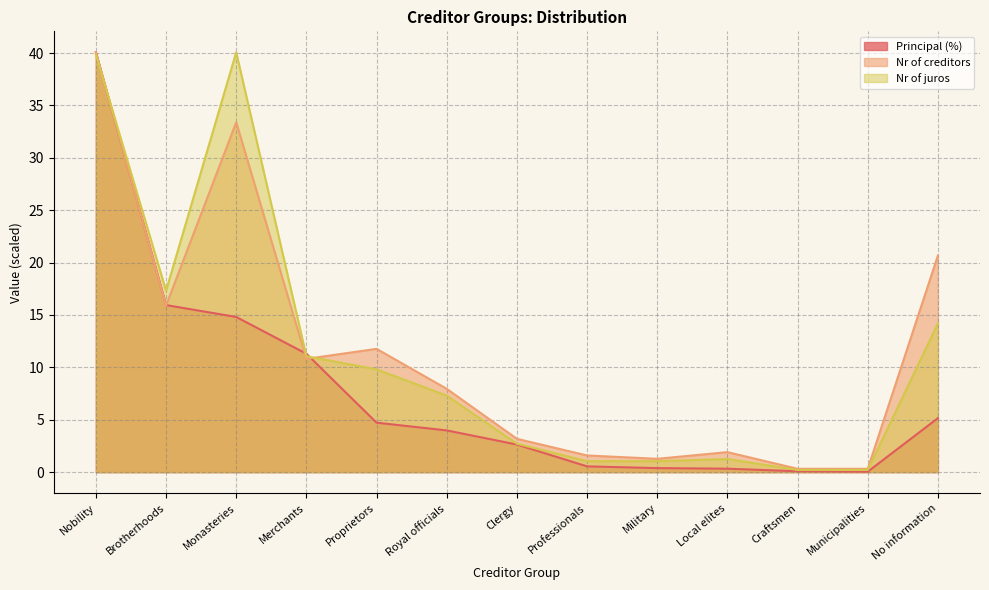

Reading left to right, list all the values displayed in this chart.

Principal (%): Nobility=40.1	Brotherhoods=15.9	Monasteries=14.8	Merchants=11.3	Proprietors=4.7	Royal officials=4.0	Clergy=2.6	Professionals=0.5	Military=0.4	Local elites=0.3	Craftsmen=0.1	Municipalities=0.0	No information=5.2
Nr of creditors: Nobility=40.1	Brotherhoods=15.9	Monasteries=33.4	Merchants=10.8	Proprietors=11.8	Royal officials=8.0	Clergy=3.2	Professionals=1.6	Military=1.3	Local elites=1.9	Craftsmen=0.3	Municipalities=0.3	No information=20.7
Nr of juros: Nobility=39.9	Brotherhoods=17.3	Monasteries=40.1	Merchants=11.1	Proprietors=9.8	Royal officials=7.3	Clergy=2.7	Professionals=1.0	Military=1.0	Local elites=1.3	Craftsmen=0.2	Municipalities=0.2	No information=14.2